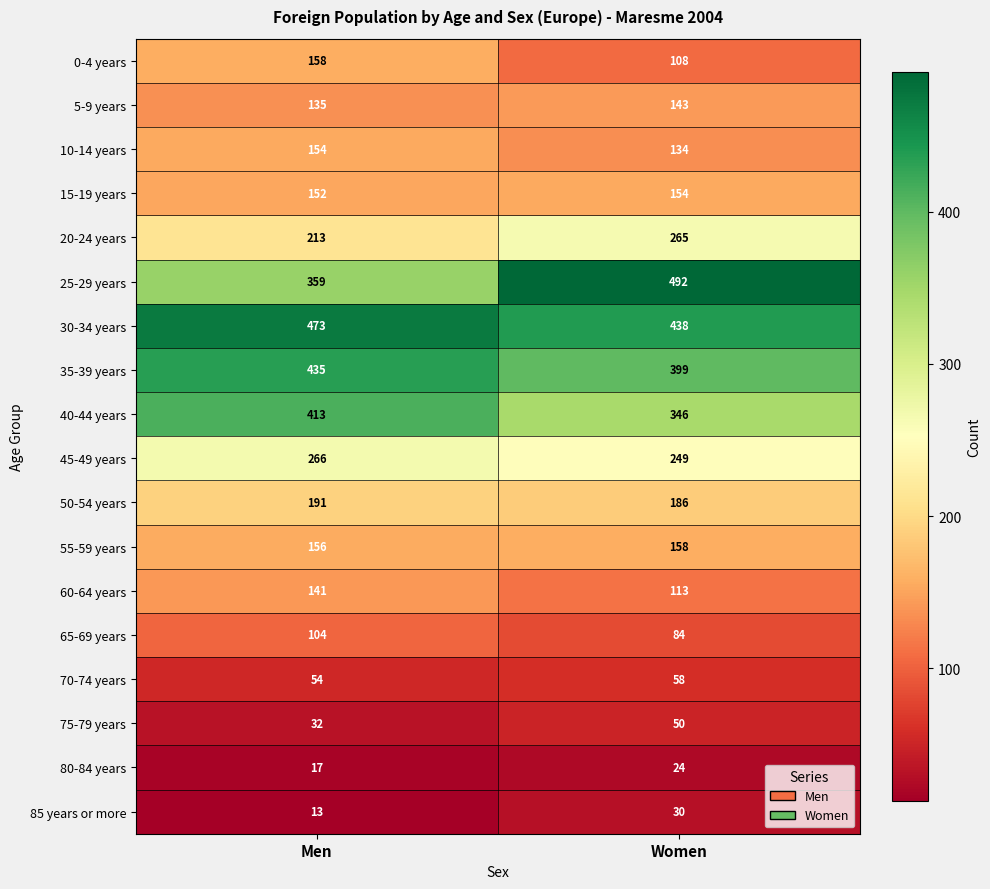

Which series changed the most between Men and Women?

25-29 years